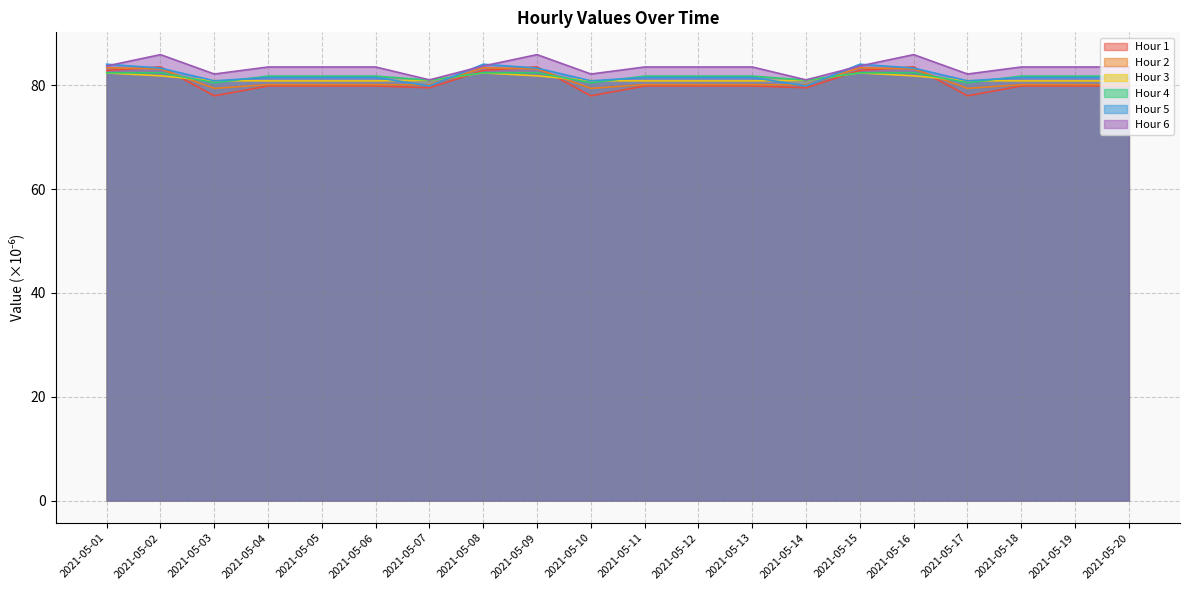

Reading right to left, extract all data points from this chart.

Hour 1: 79.9	79.9	79.9	78.0	83.6	82.9	79.5	79.9	79.9	79.9	78.0	83.6	82.9	79.5	79.9	79.9	79.9	78.0	83.6	82.9
Hour 2: 80.1	80.1	80.1	79.4	83.2	83.4	80.1	80.1	80.1	80.1	79.4	83.2	83.4	80.1	80.1	80.1	80.1	79.4	83.2	83.4
Hour 3: 80.9	80.9	80.9	80.9	81.8	82.4	81.0	80.9	80.9	80.9	80.9	81.8	82.4	81.0	80.9	80.9	80.9	80.9	81.8	82.4
Hour 4: 81.8	81.8	81.8	80.5	82.4	82.4	81.0	81.8	81.8	81.8	80.5	82.4	82.4	81.0	81.8	81.8	81.8	80.5	82.4	82.4
Hour 5: 81.5	81.5	81.5	80.9	83.3	84.1	79.9	81.5	81.5	81.5	80.9	83.3	84.1	79.9	81.5	81.5	81.5	80.9	83.3	84.1
Hour 6: 83.5	83.5	83.5	82.2	85.9	83.7	81.0	83.5	83.5	83.5	82.2	85.9	83.7	81.0	83.5	83.5	83.5	82.2	85.9	83.7